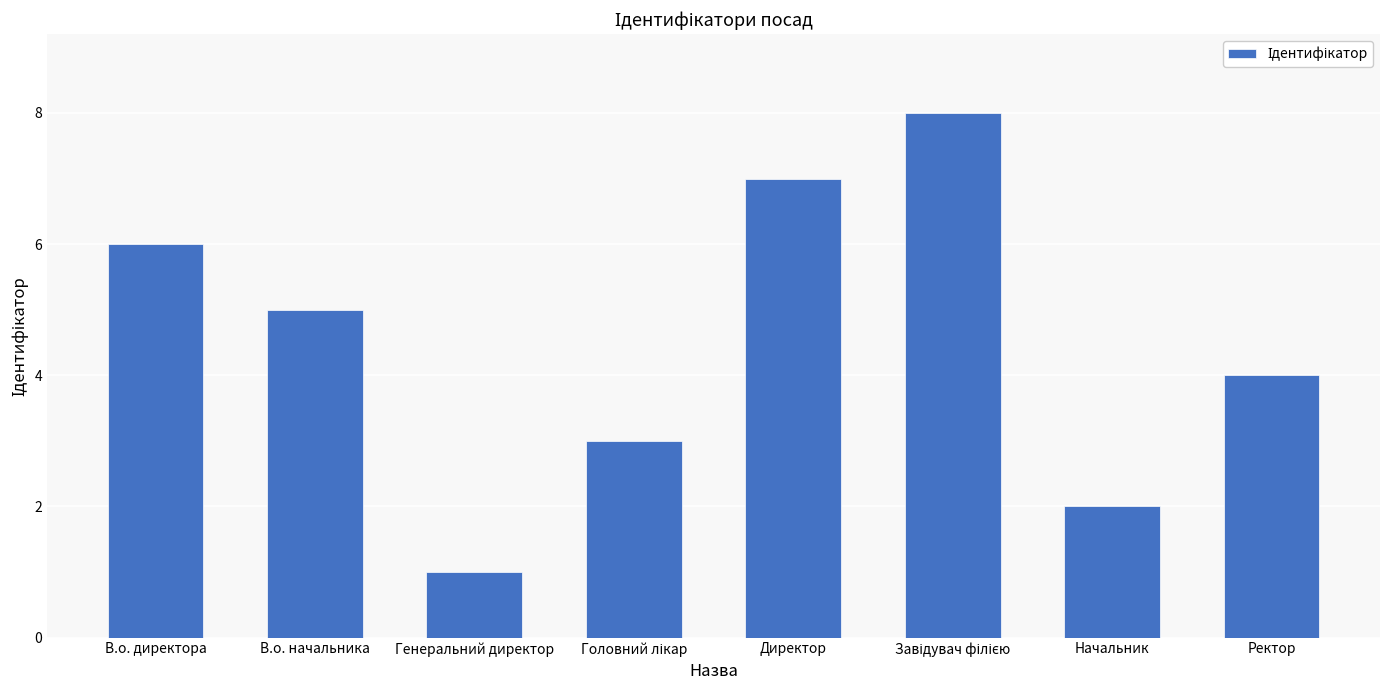

Does the chart contain stacked bars?

No